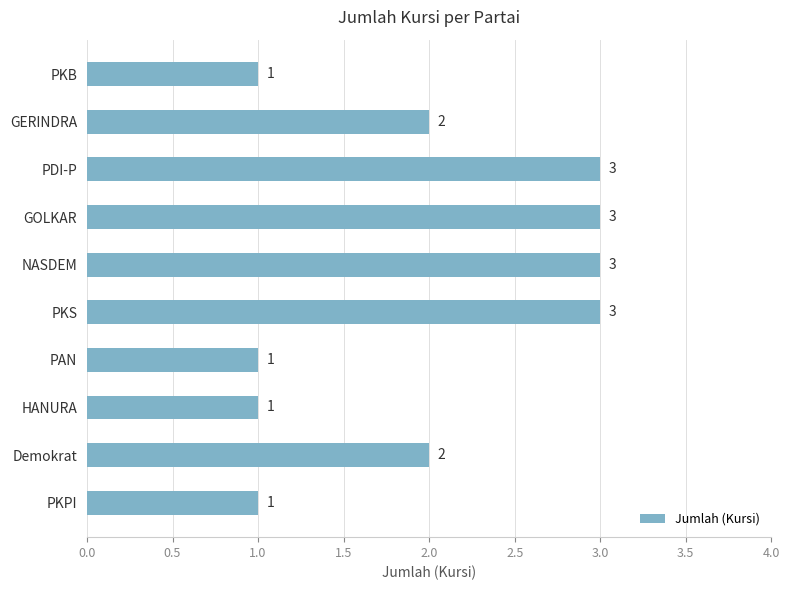

What is the value of the 4th bar from the top?

3